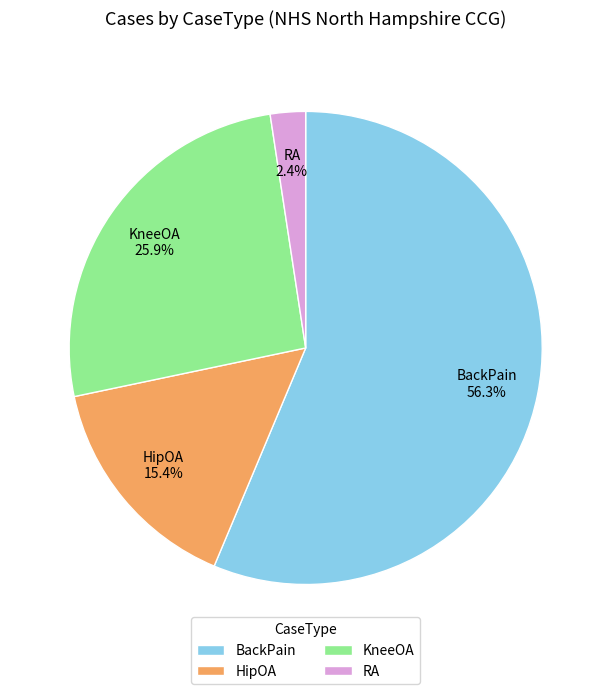

Rank the categories by value from lowest to highest.

RA, HipOA, KneeOA, BackPain